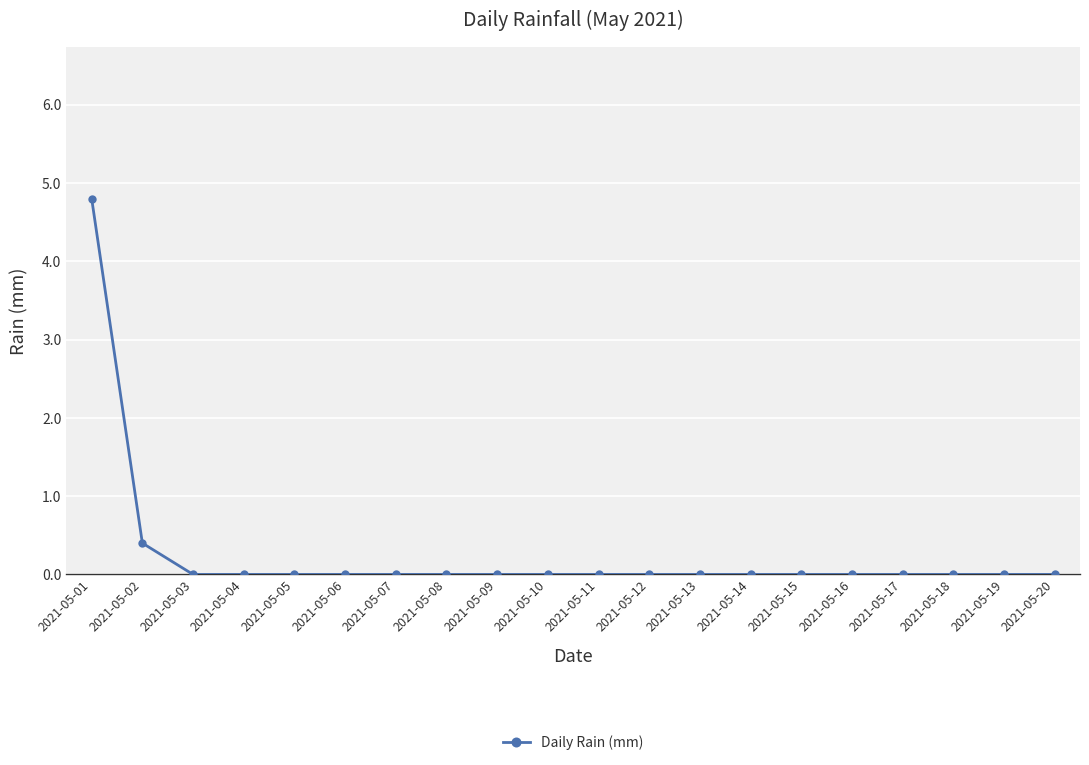

At which category does the chart reach its peak across all series?

2021-05-01